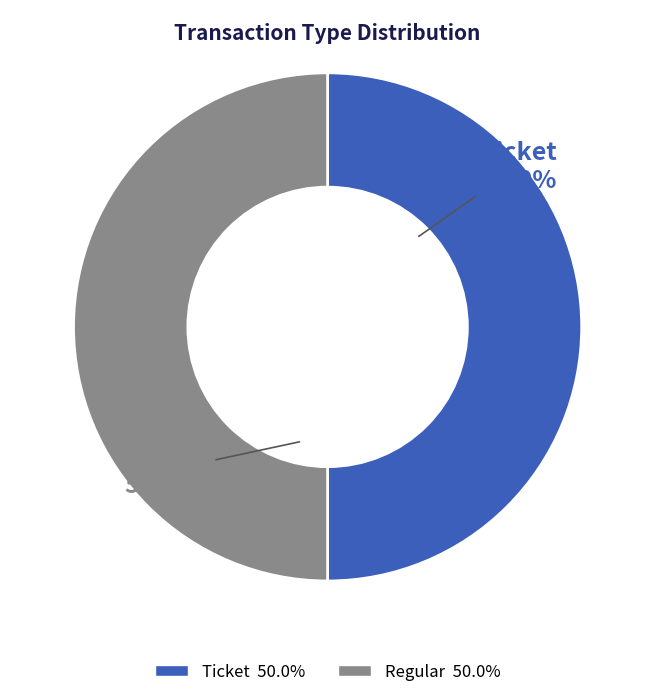

Approximately how many times larger is the value at Regular compared to Ticket?

1.0